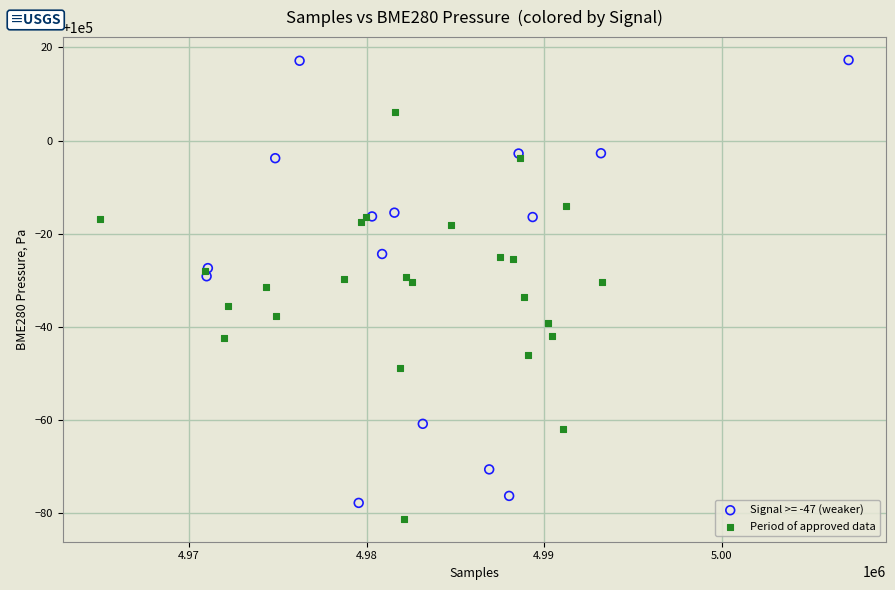

Which series contains the highest Y value?

Signal >= -47 (weaker)